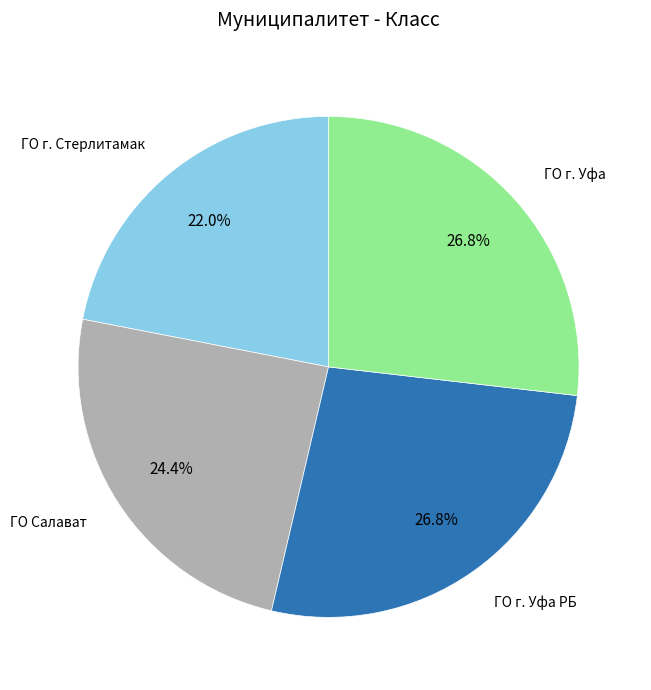

Is there any slice that represents more than half of the pie?

No